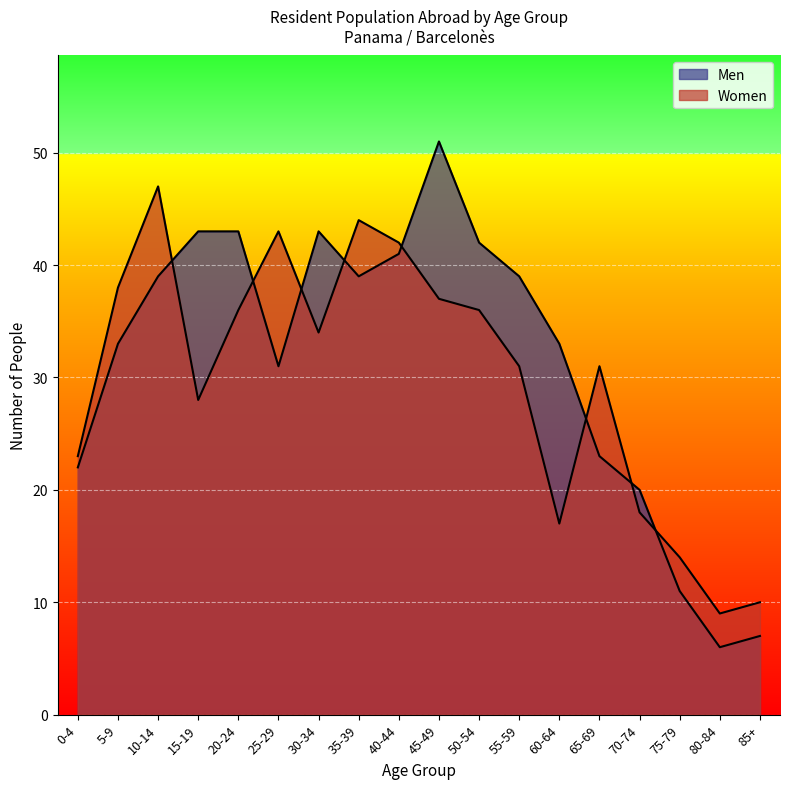

The value of Women at 45-49 is 37. True or false?

True